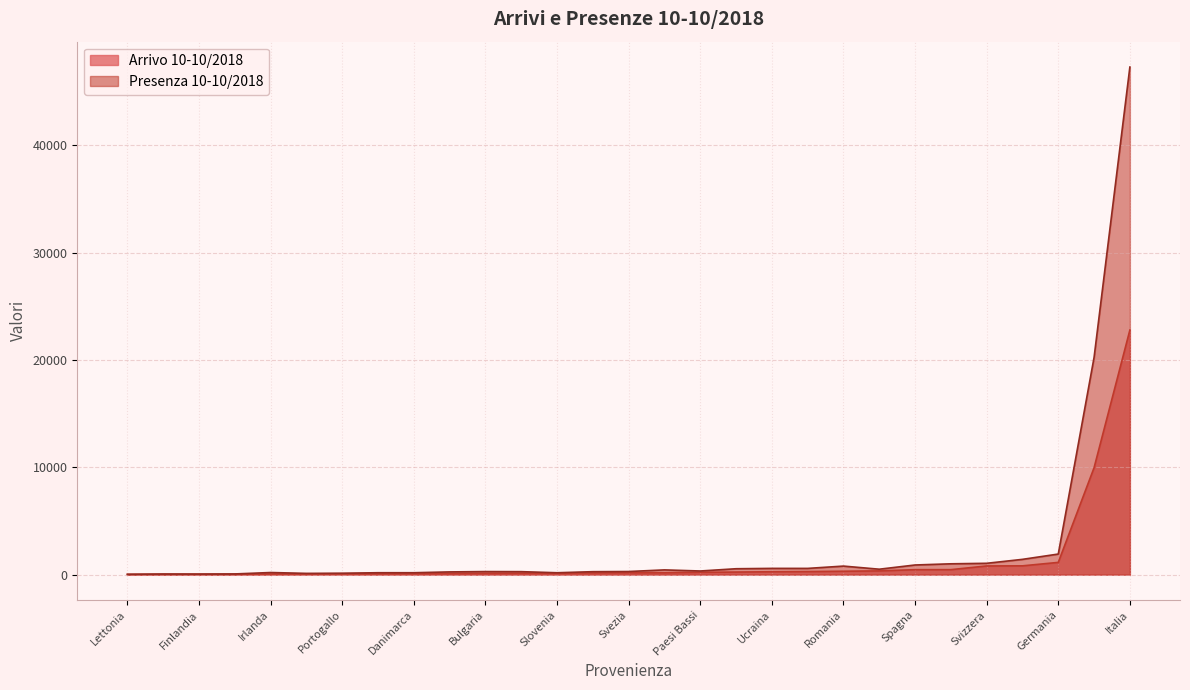

List the series in order of their peak value, lowest first.

Arrivo 10-10/2018, Presenza 10-10/2018